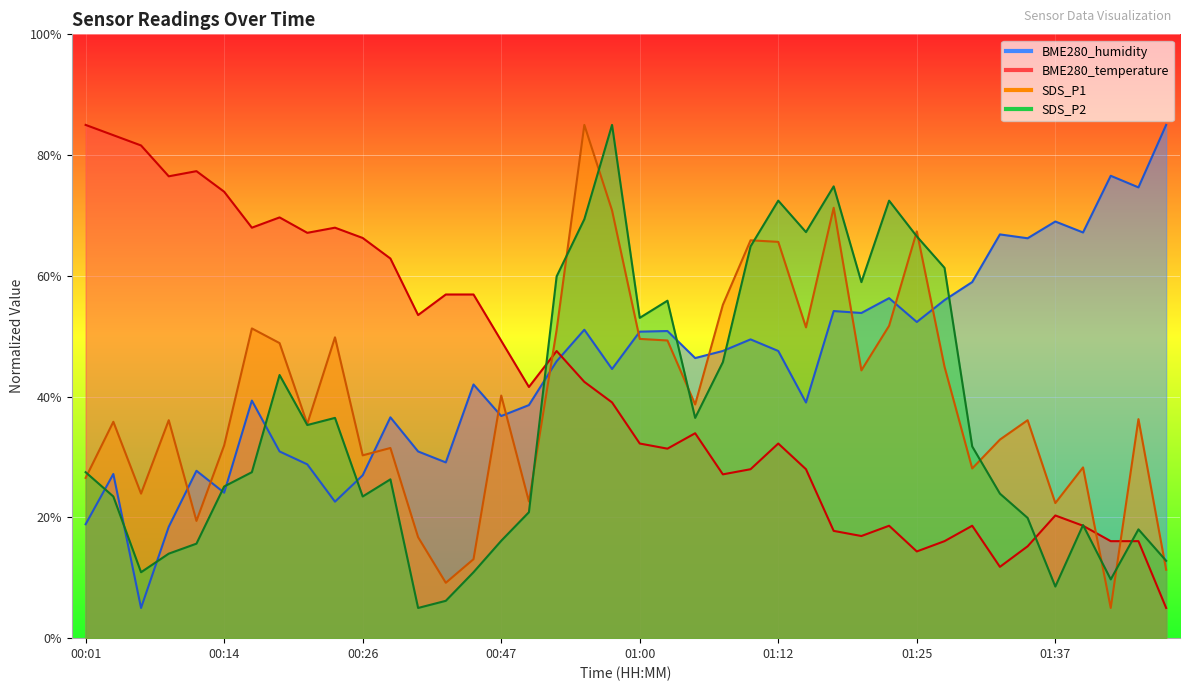

Which series has the widest spread of values?

BME280_temperature